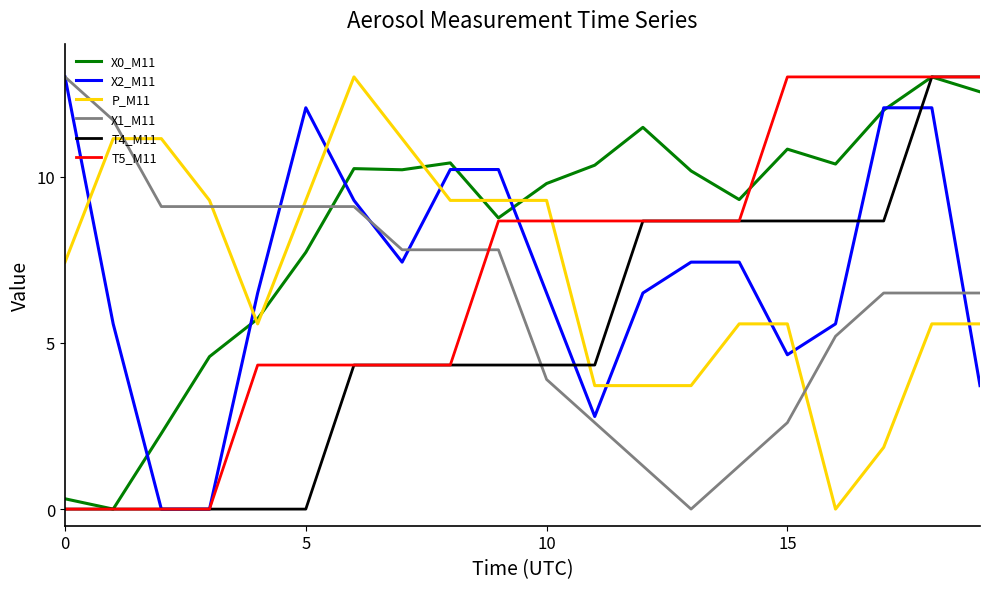

What is the maximum value for X0_M11?

13.0